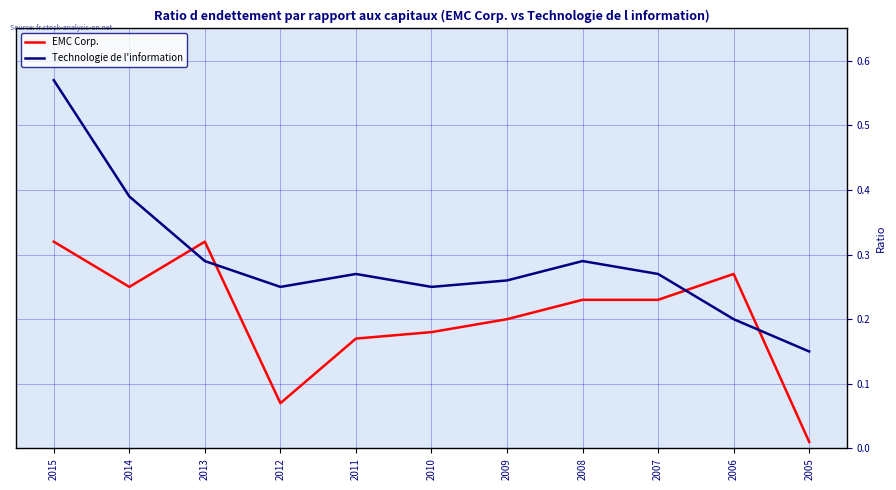

What are all the series names shown in the legend?

EMC Corp., Technologie de l'information